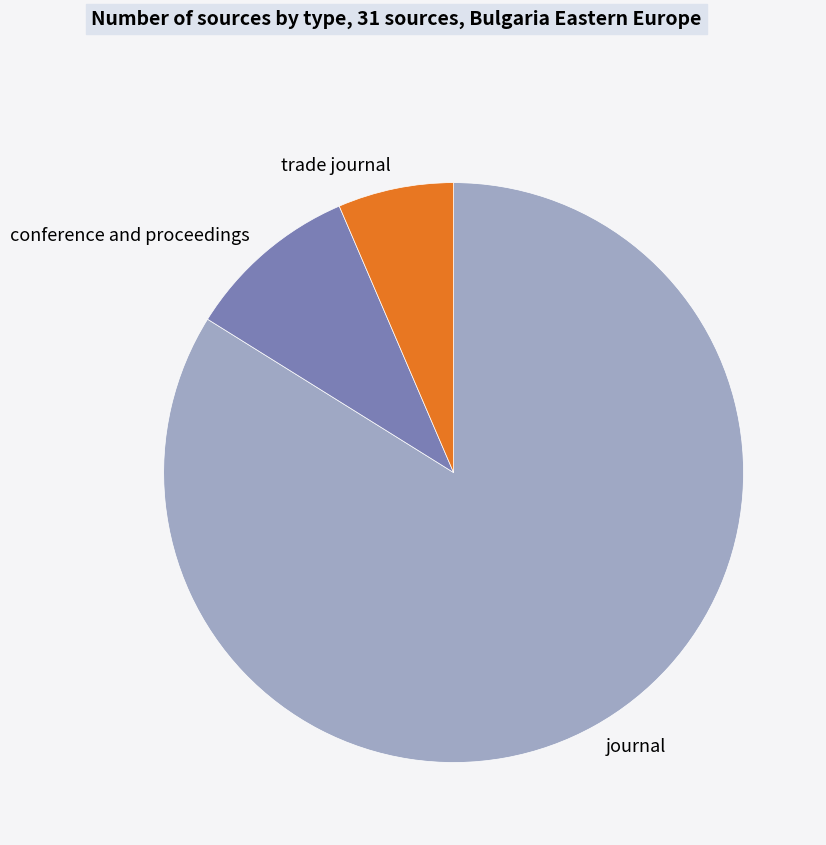

Between trade journal and conference and proceedings, which is larger?

conference and proceedings